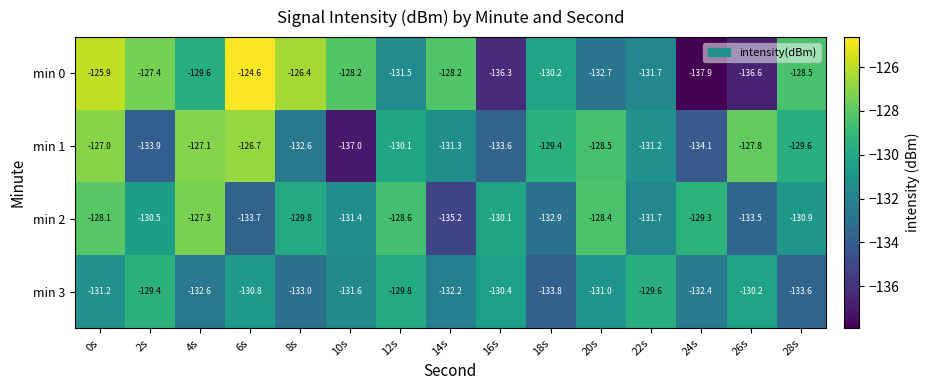

What is the sum of the min 0 values at 4s and 26s?

-266.2